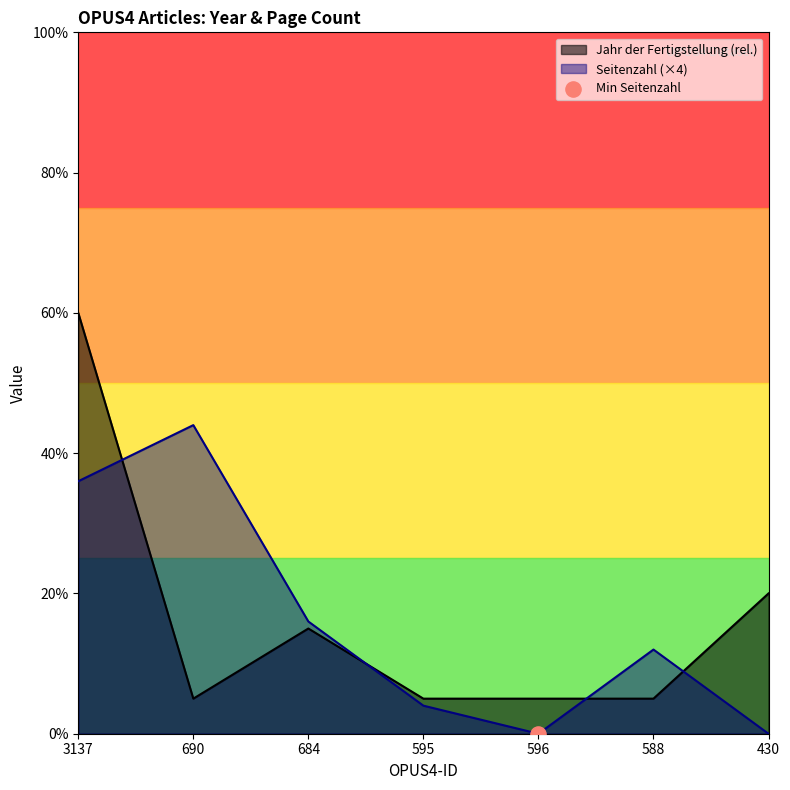

At how many categories does at least one series exceed 15?

4